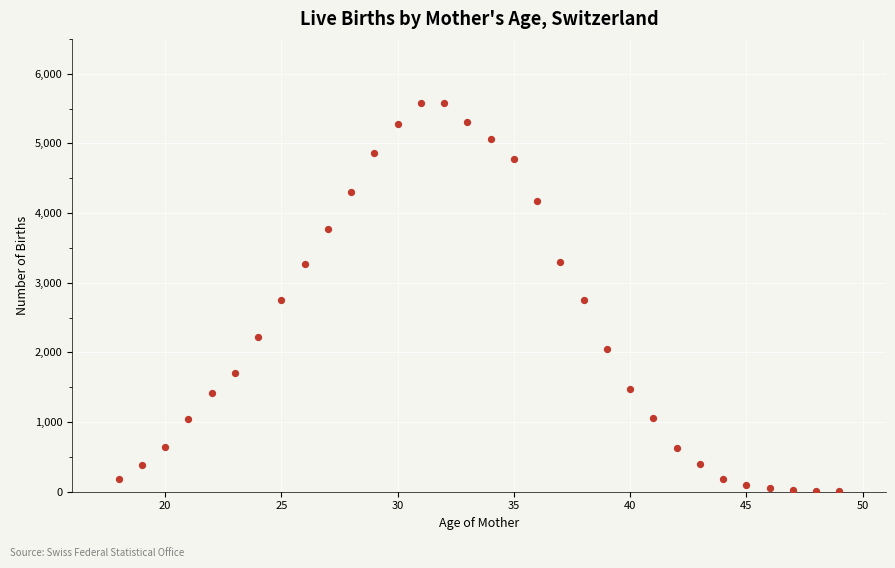

What is the range of Y values (max minus min)?

5573